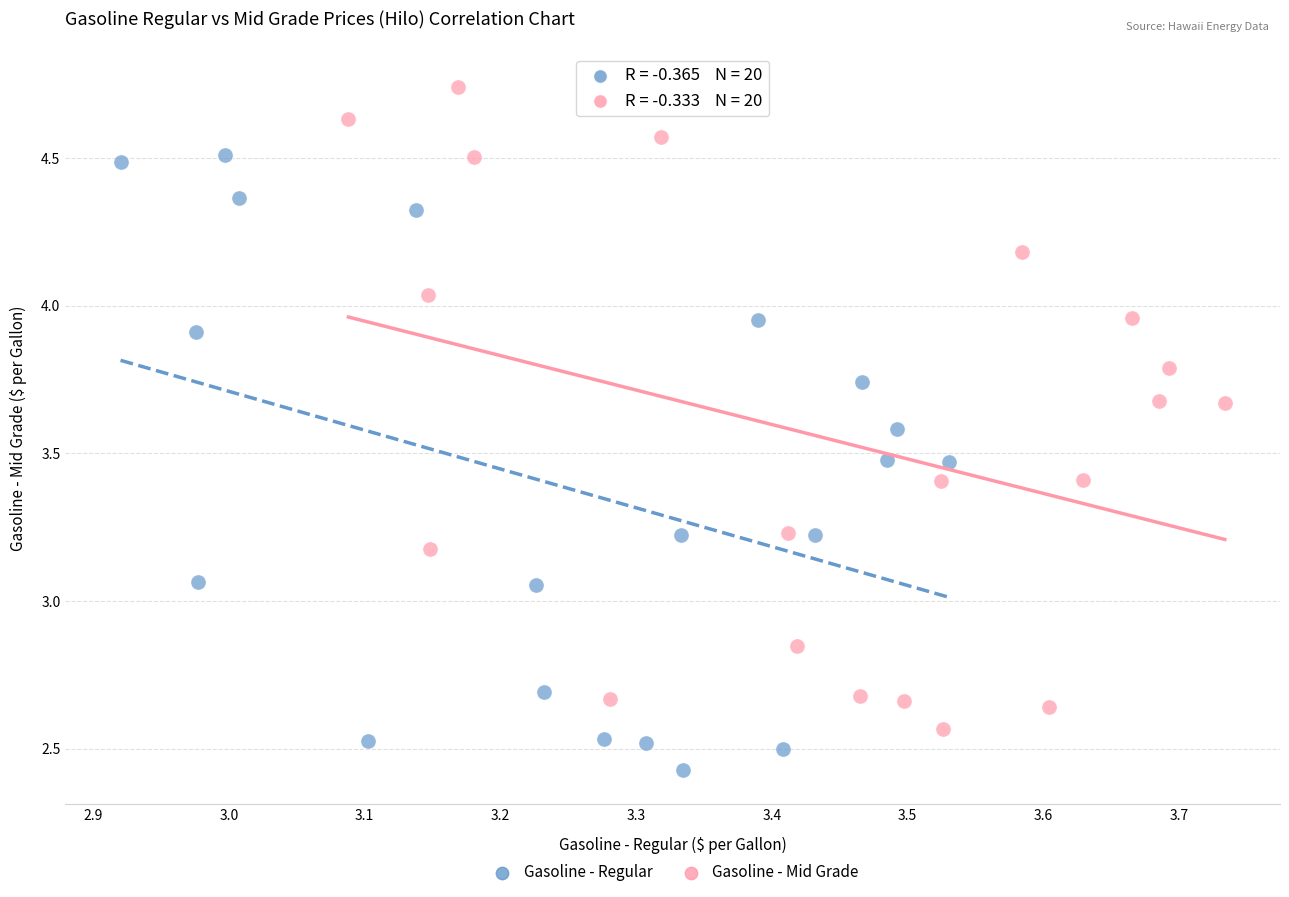

Which series has the largest Y range (max minus min)?

Gasoline - Mid Grade